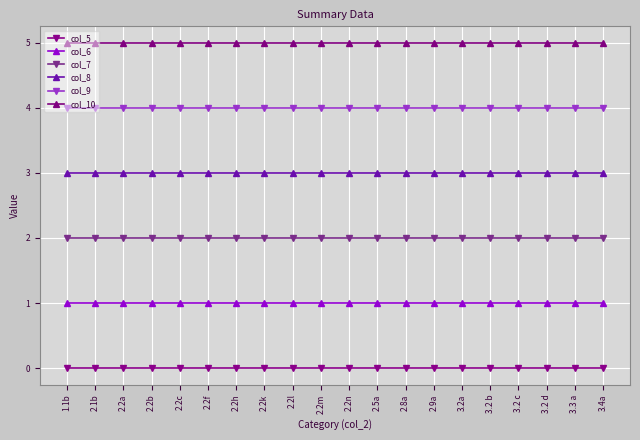

The value of col_6 at 2.2m is 1. True or false?

True